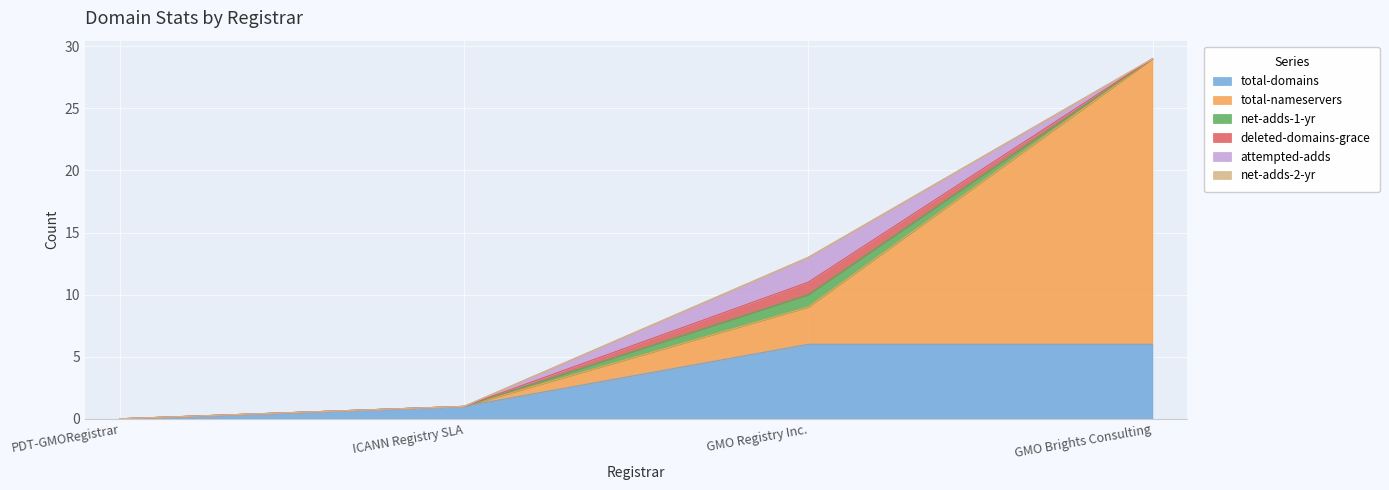

Reading right to left, extract all data points from this chart.

total-domains: 6	6	1	0
total-nameservers: 23	3	0	0
net-adds-1-yr: 0	1	0	0
deleted-domains-grace: 0	1	0	0
attempted-adds: 0	2	0	0
net-adds-2-yr: 0	0	0	0